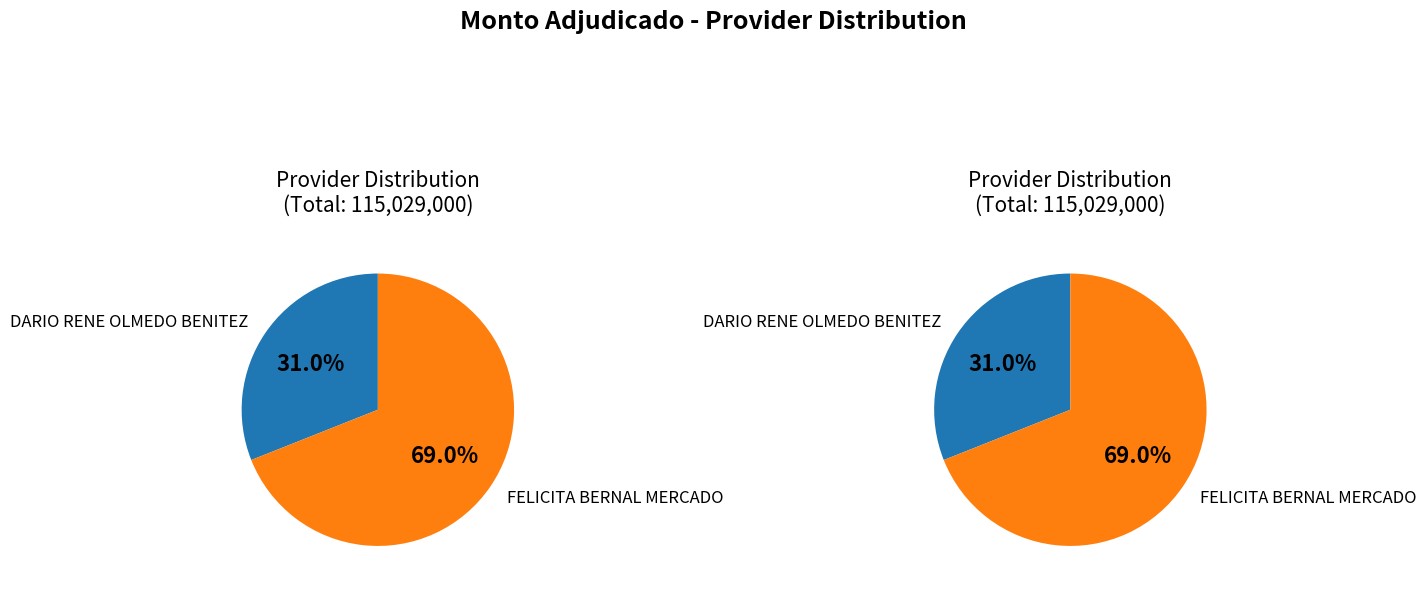

How many slices are in this pie chart?

2